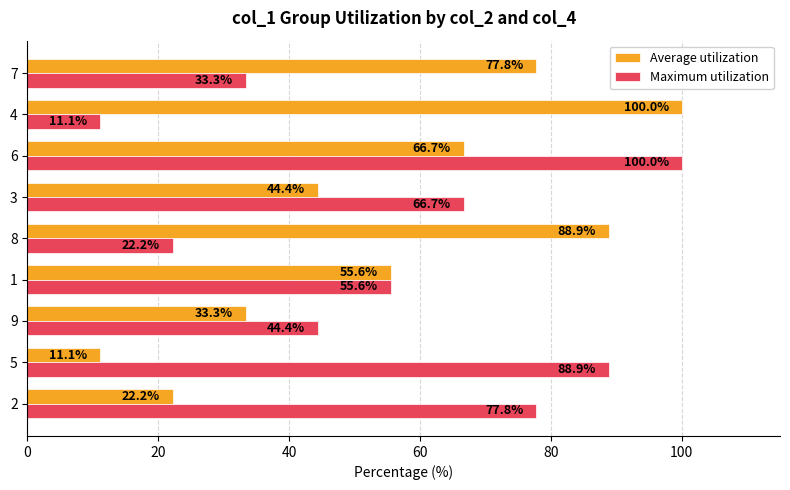

What is the maximum value shown in the chart?

100.0